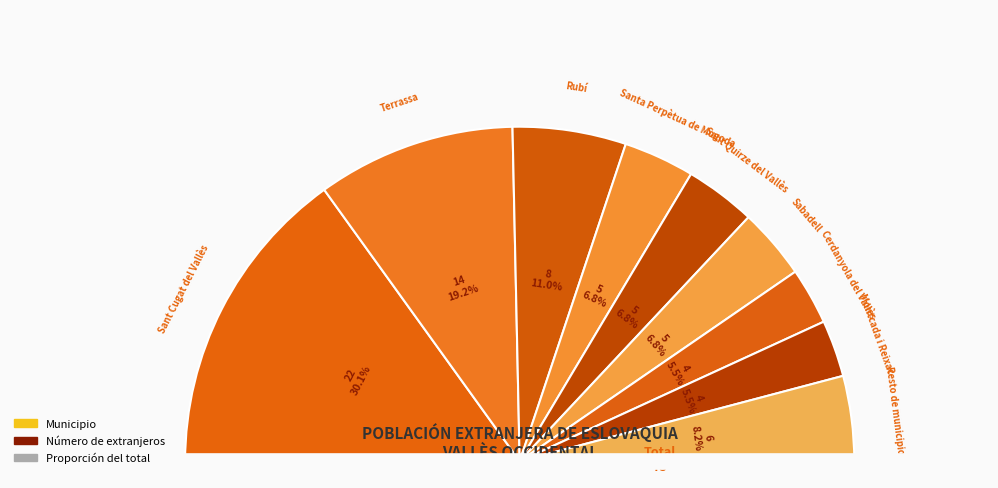

True or false: Sabadell accounts for 7% of the total.

True